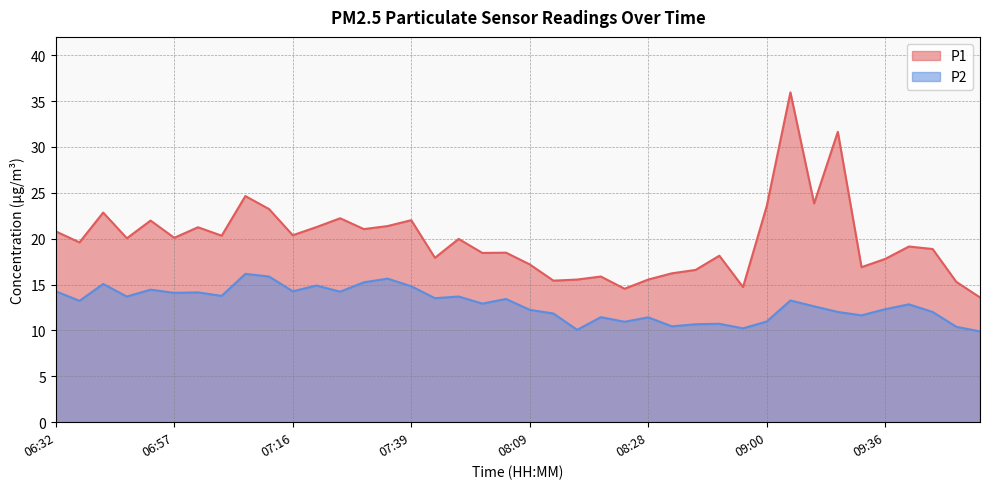

What is the difference between the P2 values at 07:45 and 07:05?

0.1